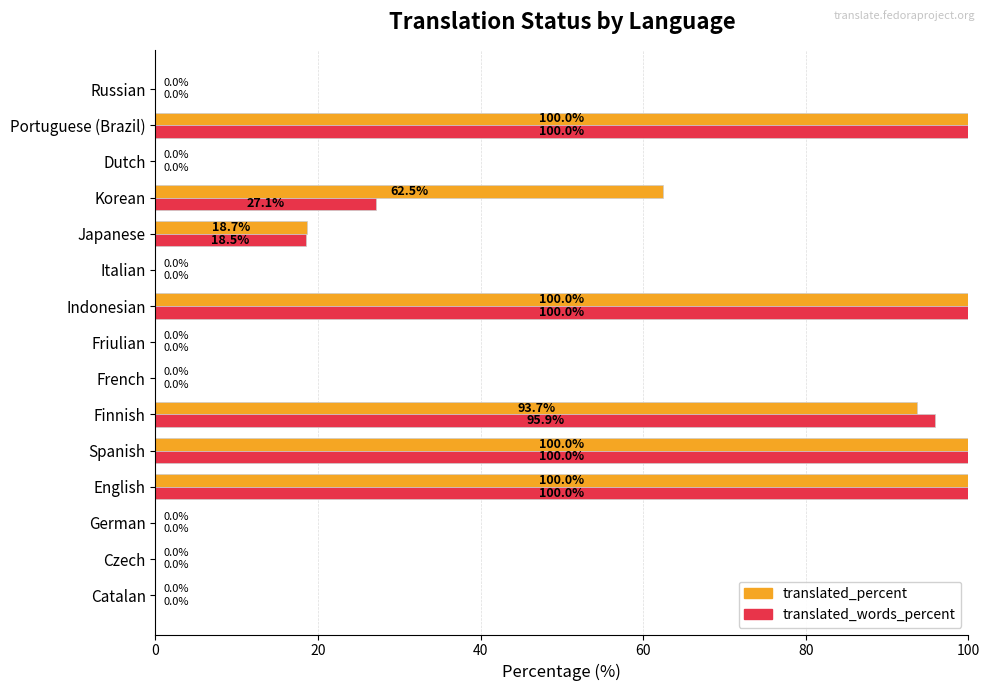

What is the greatest value displayed?

100.0